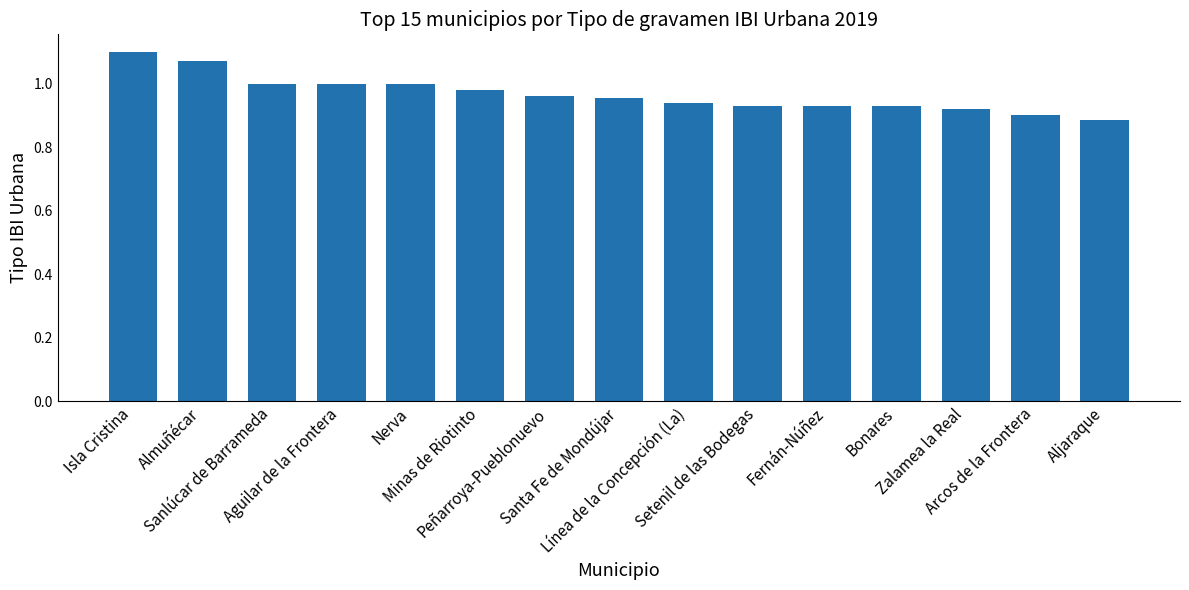

What is the change in value from Peñarroya-Pueblonuevo to Arcos de la Frontera?

-0.1